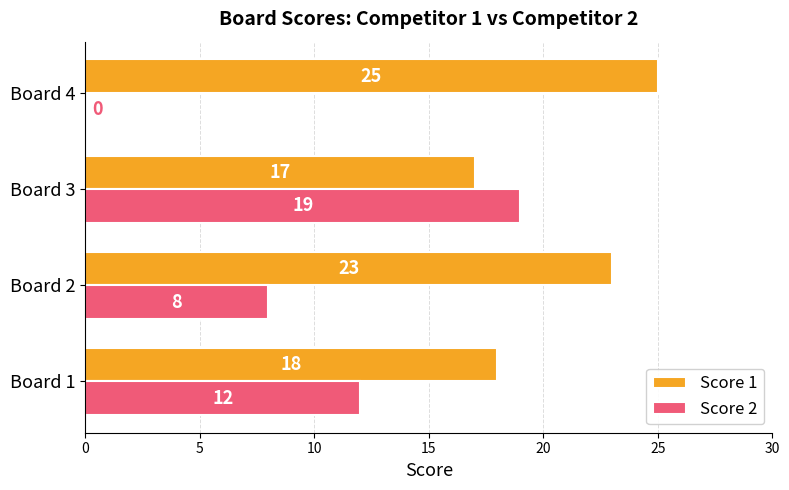

At which category is the sum across all series the highest?

Board 3